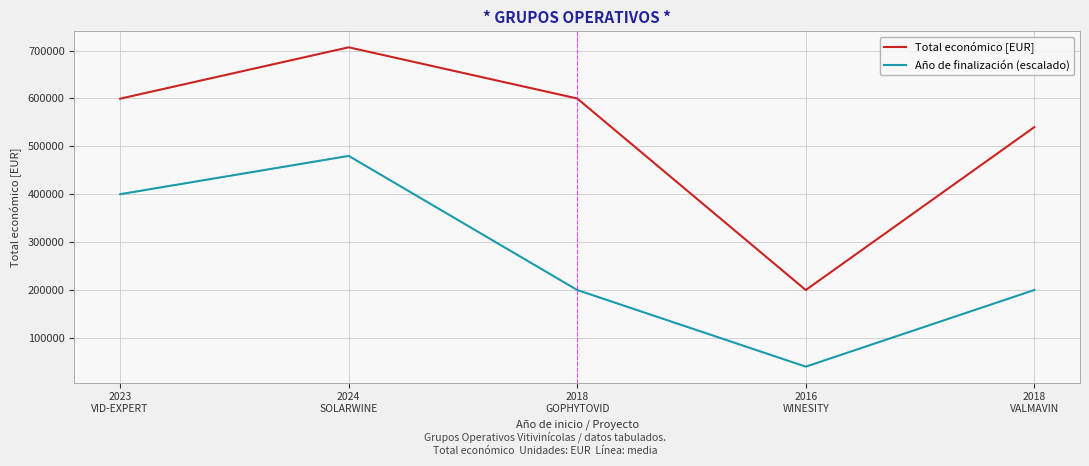

Which series has the widest spread of values?

Total económico [EUR]